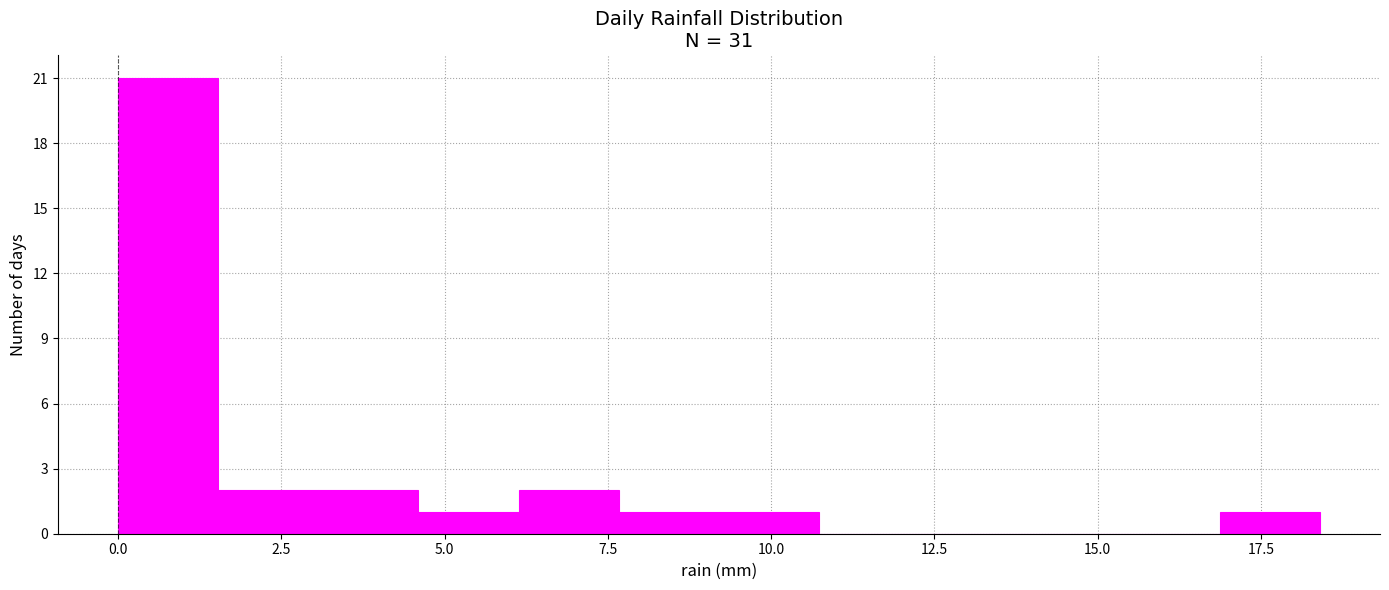

Around what value on the x-axis is the tallest bar? Give the approximate position of its centre, as read against the axis.

1.0